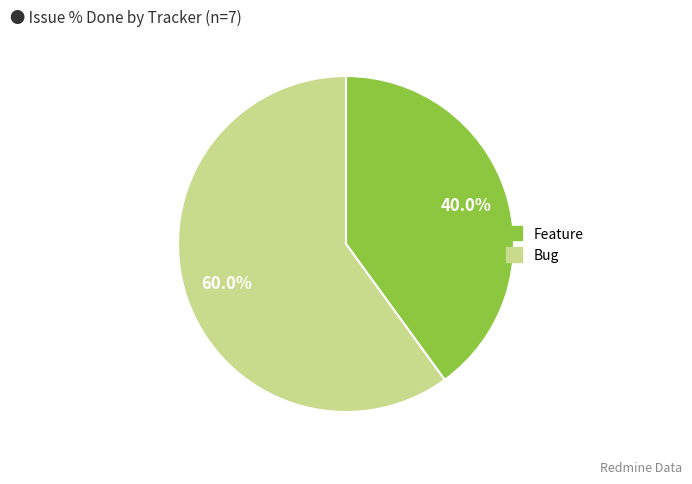

Does any single category account for the majority?

Yes